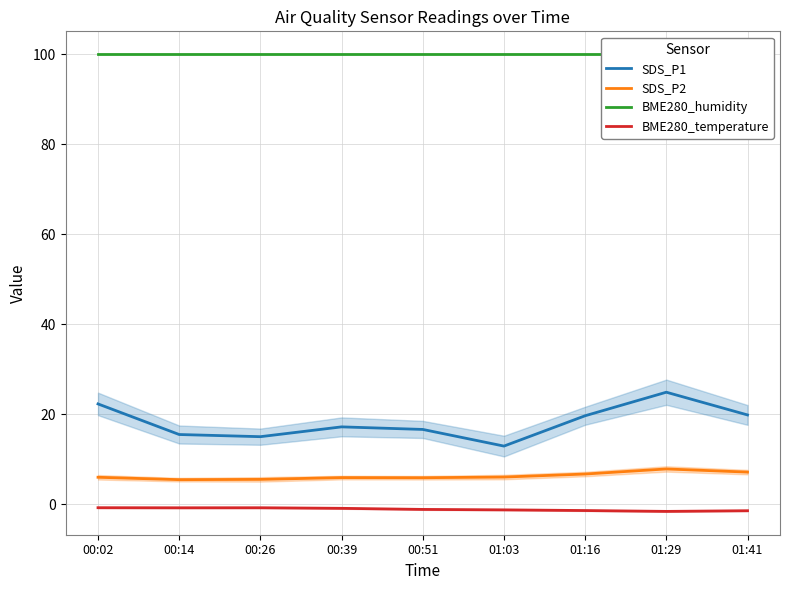

At which label does BME280_humidity reach its minimum?

00:02